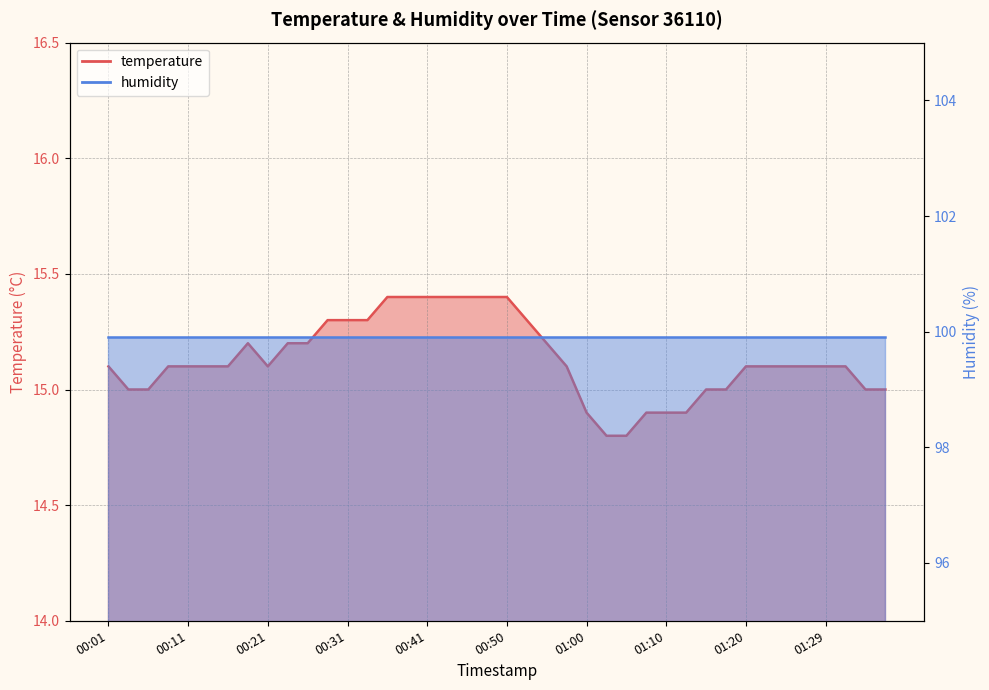

What is the label of the 31st point from the left?

01:15